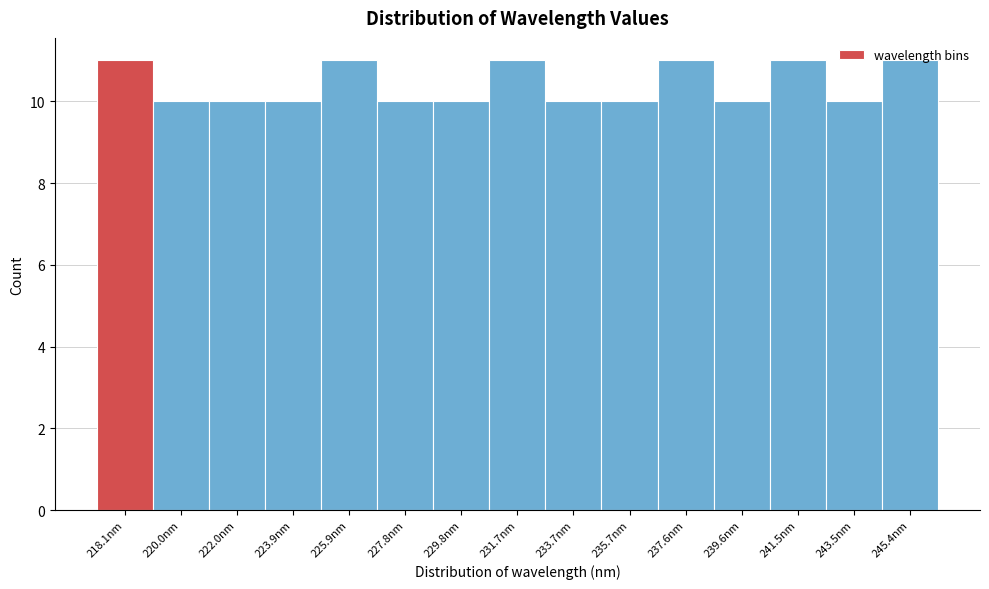

What is the greatest value displayed?

11